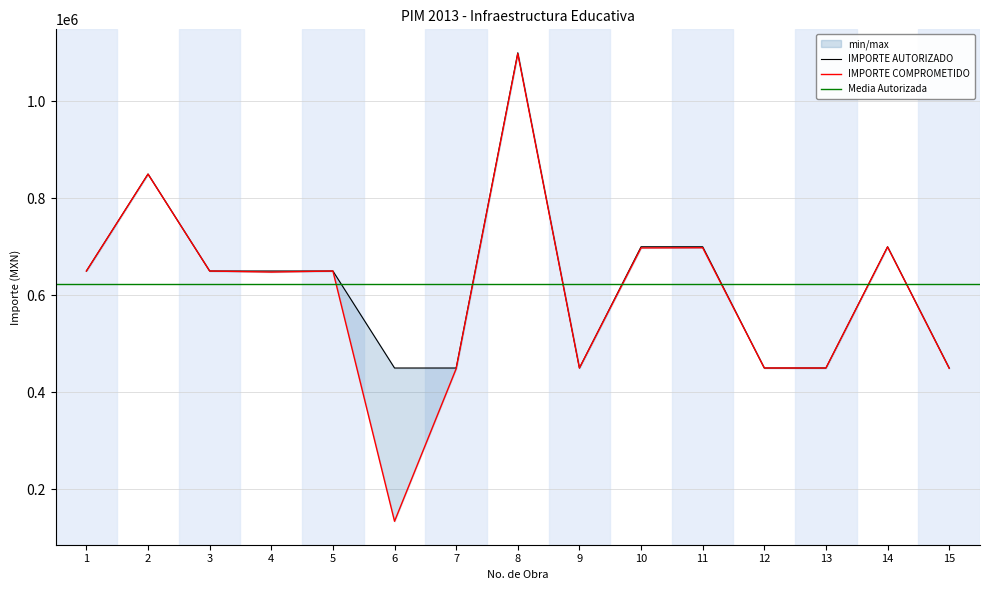

Reading left to right, what are all the values shown in this chart?

IMPORTE AUTORIZADO: 650000.0	850000.0	650000.0	650000.0	650000.0	450000.0	450000.0	1100000.0	450000.0	700000.0	700000.0	450000.0	450000.0	700000.0	450000.0
IMPORTE COMPROMETIDO: 649913.8	849729.2	649998.3	647813.8	649997.9	133948.4	448575.0	1098070.4	449999.6	697592.5	697957.8	449999.7	449959.7	699626.2	449371.3